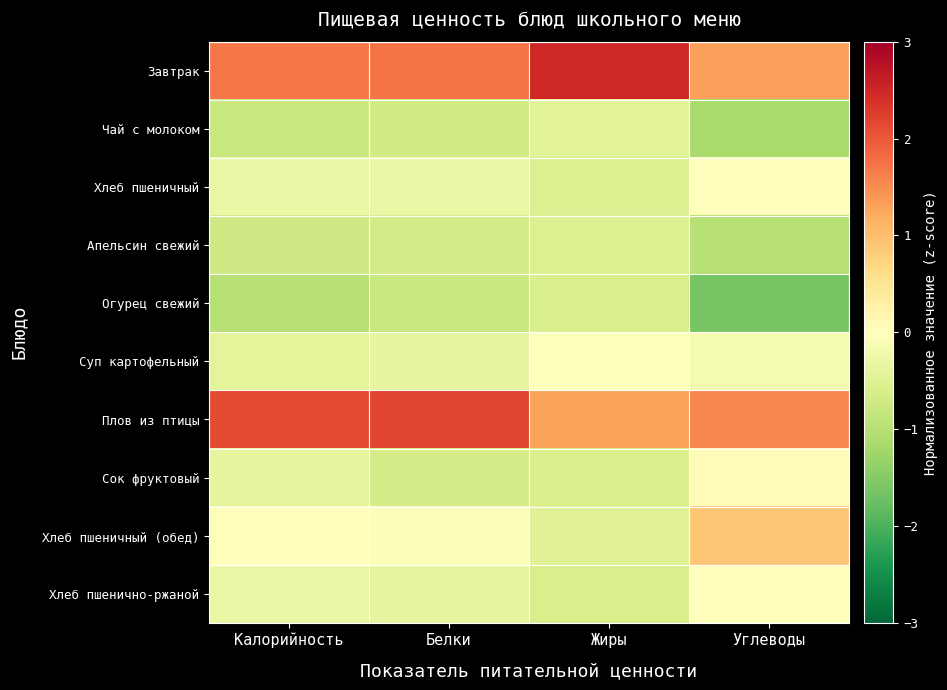

Which category has the lowest value across all series?

Углеводы